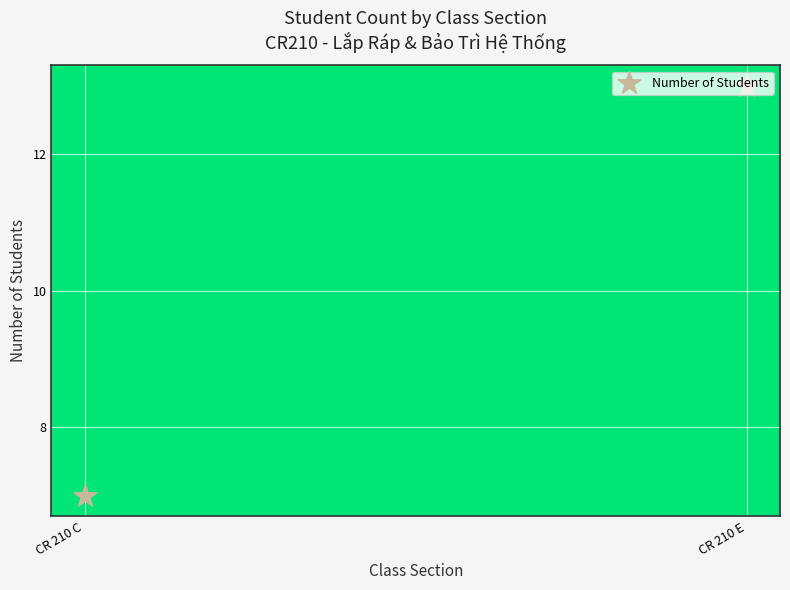

What is the change in value from CR 210 C to CR 210 E?

+6